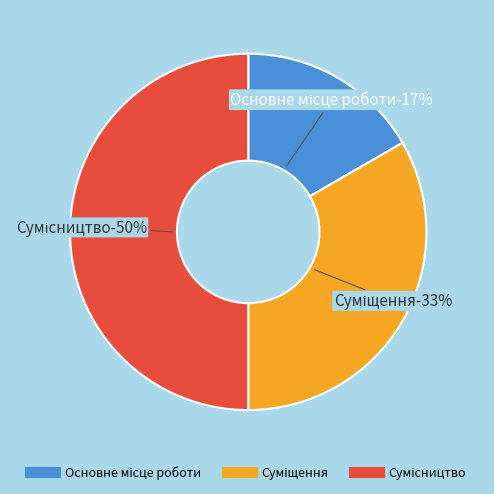

Do Суміщення and Сумісництво together represent more than half of the pie?

Yes